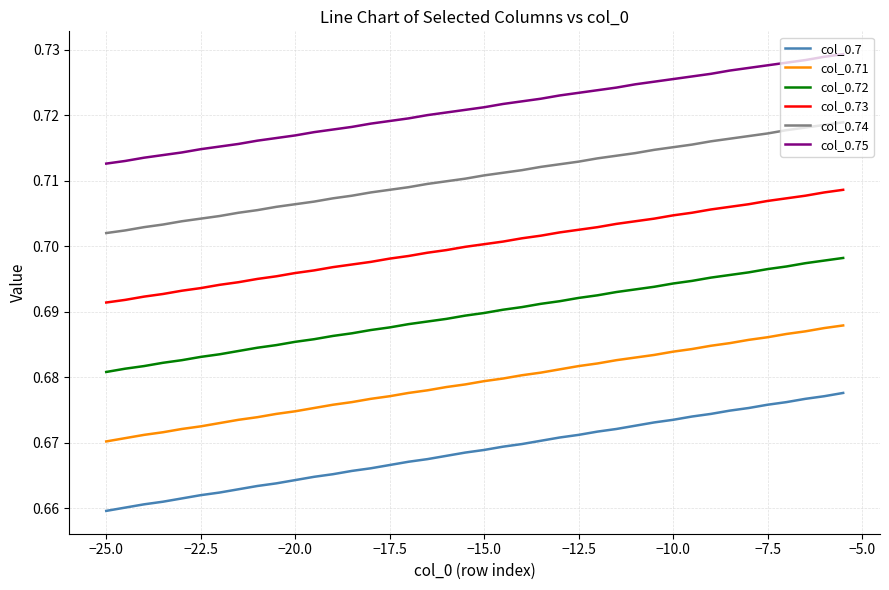

Which series has the largest total across all categories?

col_0.75